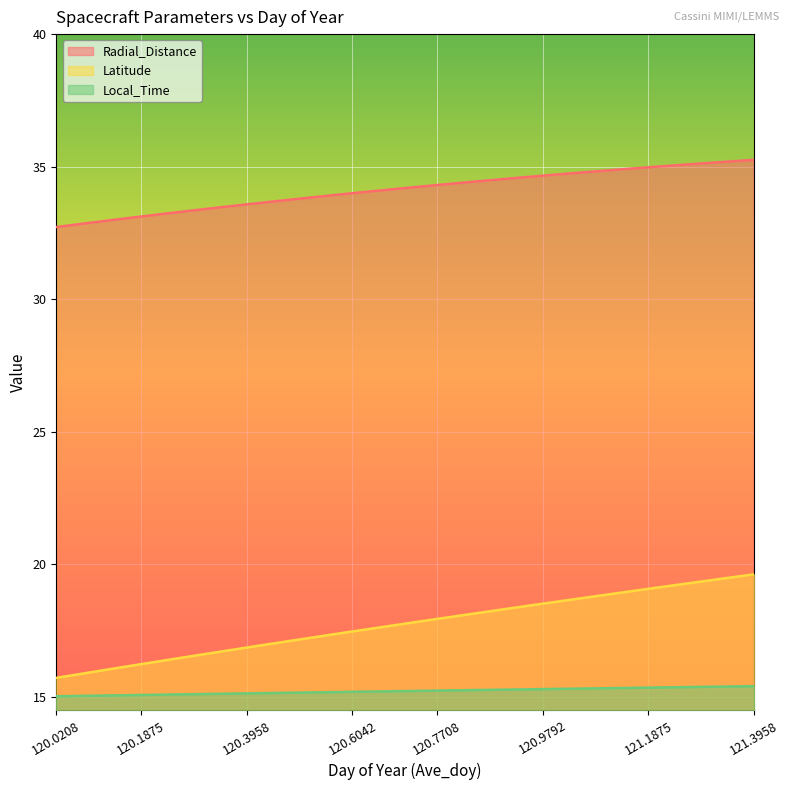

True or false: Local_Time has a value of 21.2 at 121.2708.

False